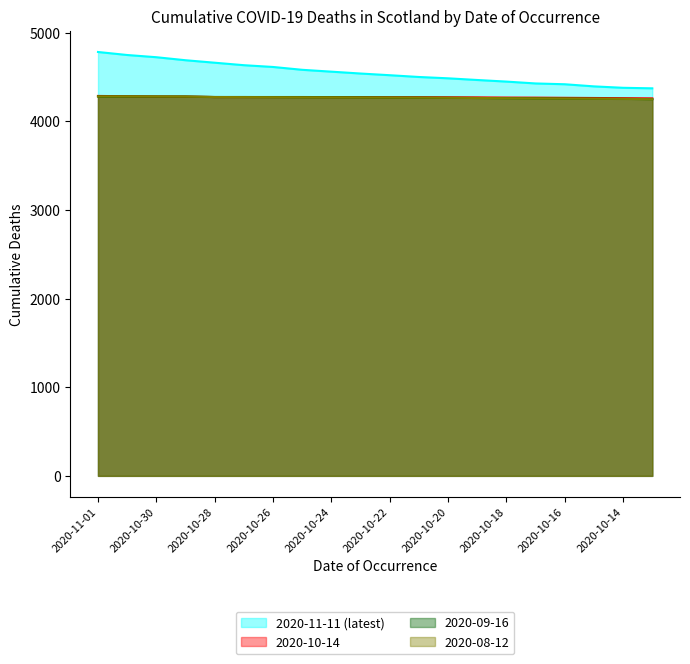

Which series changed the most between 2020-10-20 and 2020-10-18?

2020-11-11 (latest)